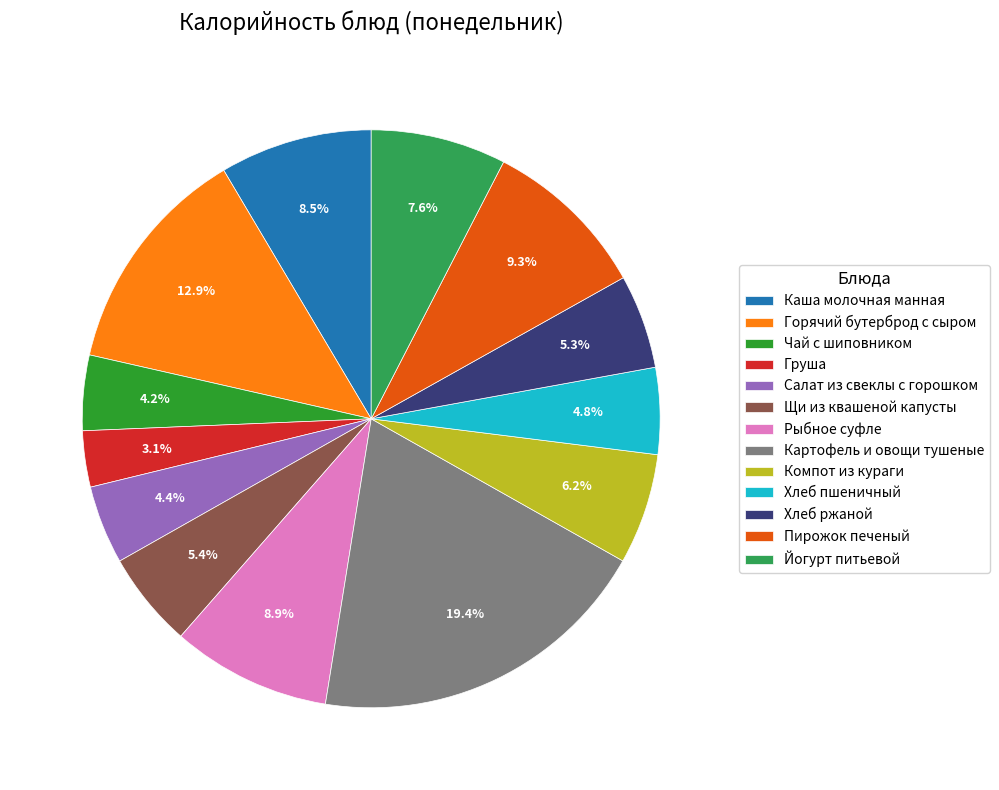

Is there a majority slice in this chart?

No